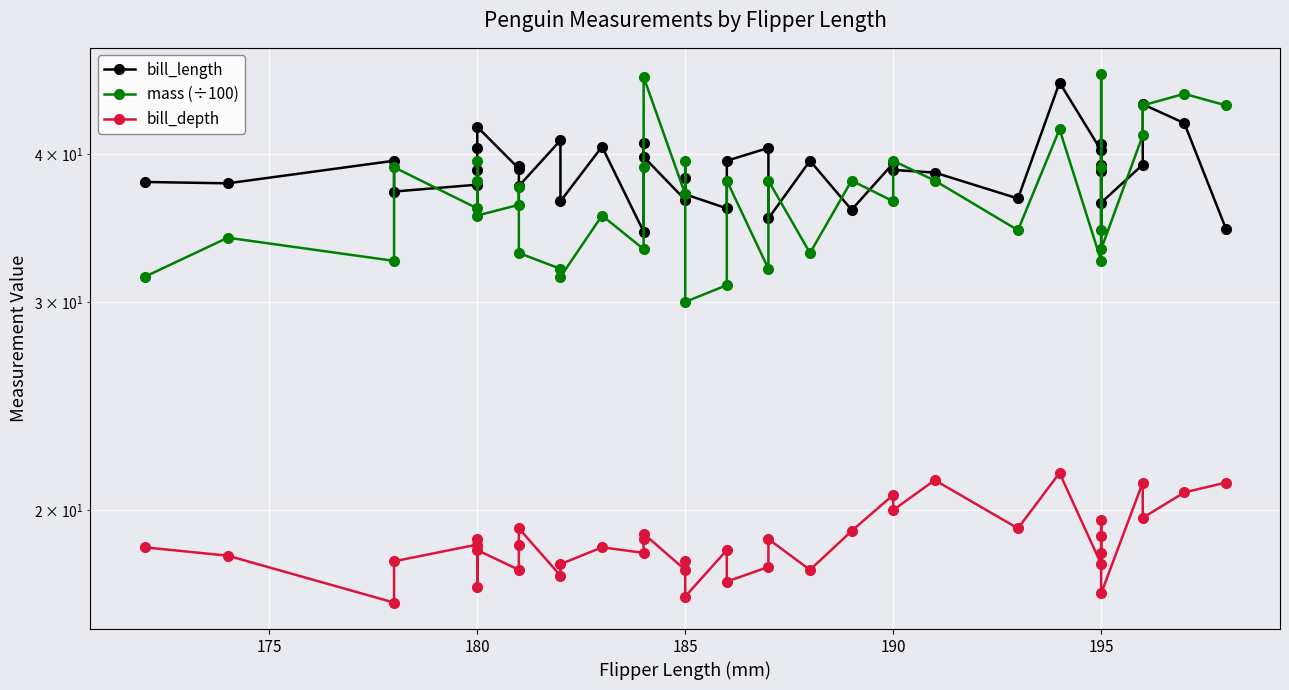

How many values in the mass (÷100) series exceed 37?

19